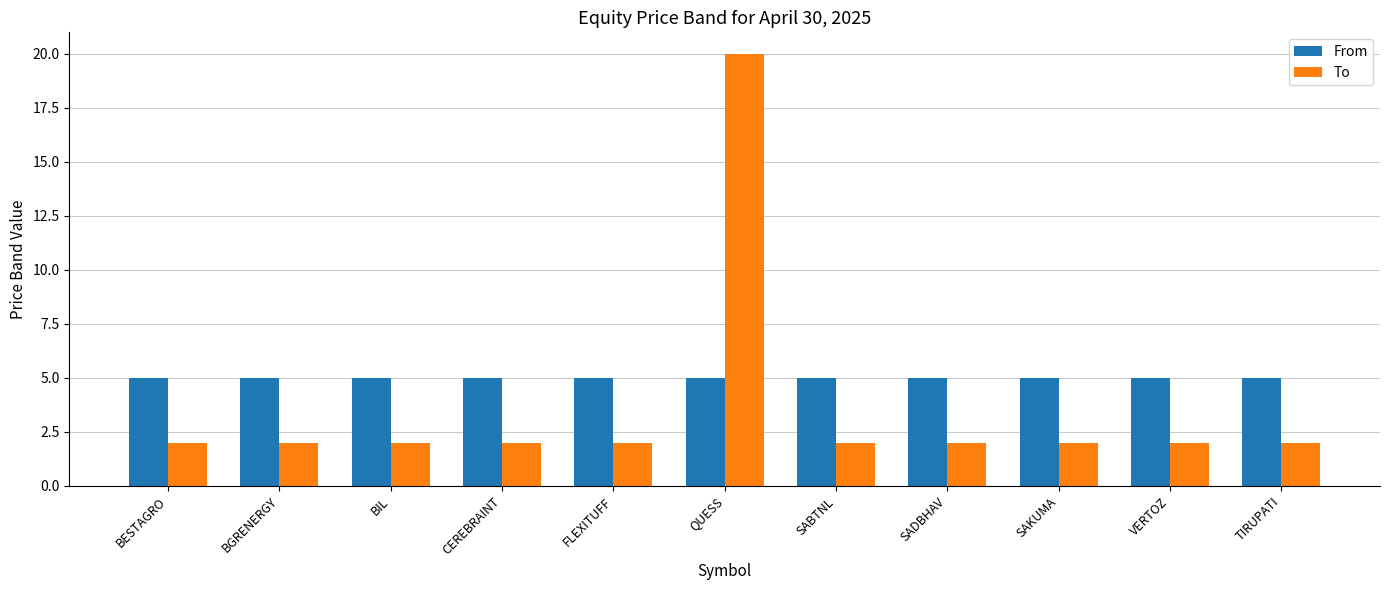

Does the chart contain stacked bars?

No